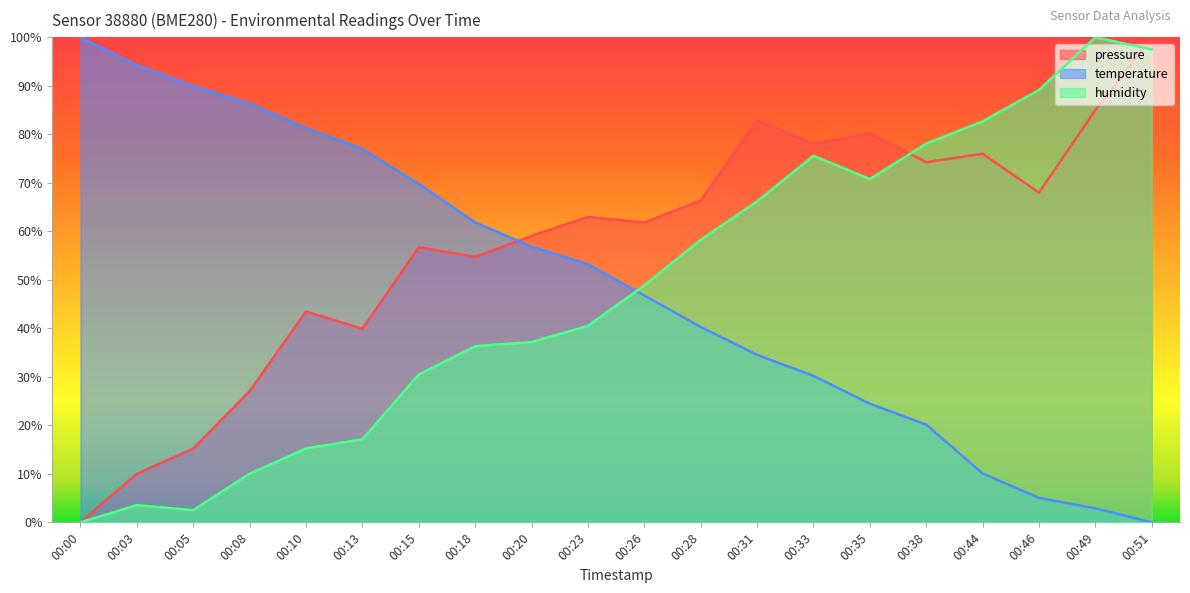

At 00:23, list the series in order from largest to smallest.

pressure, temperature, humidity